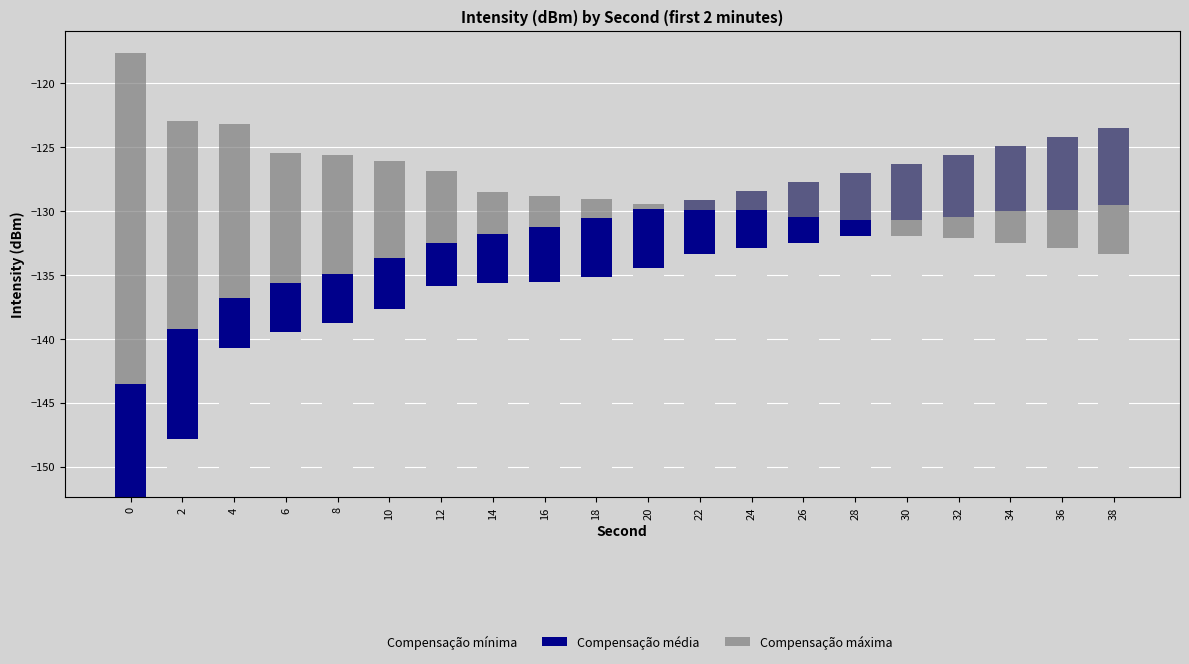

Is it true that Compensação média equals 8.9 at 0?

True